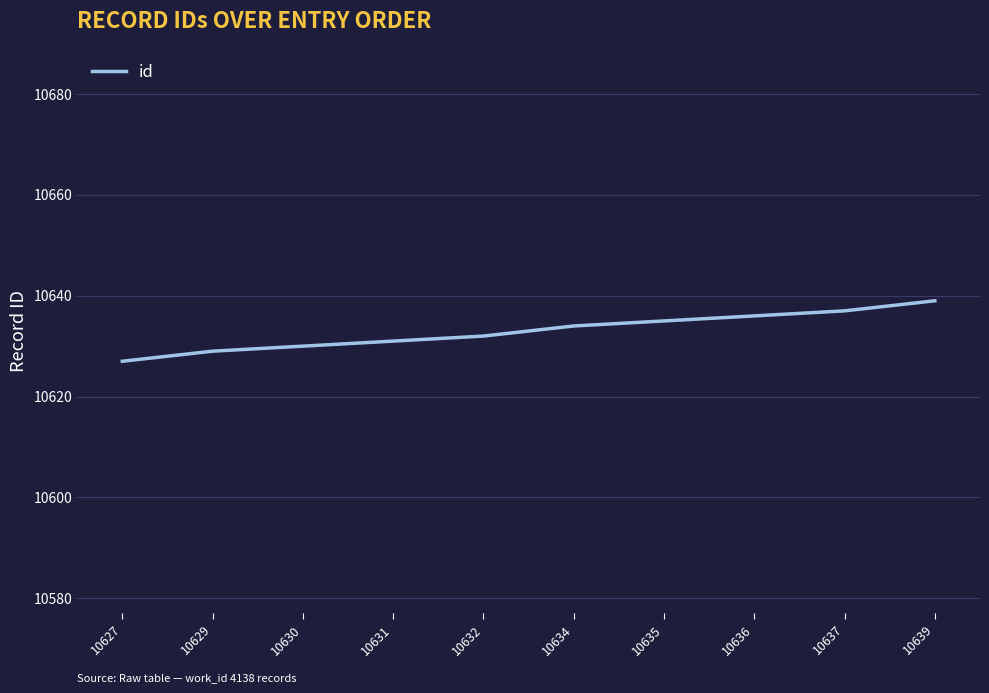

What is the change in value from 10627 to 10629?

+2